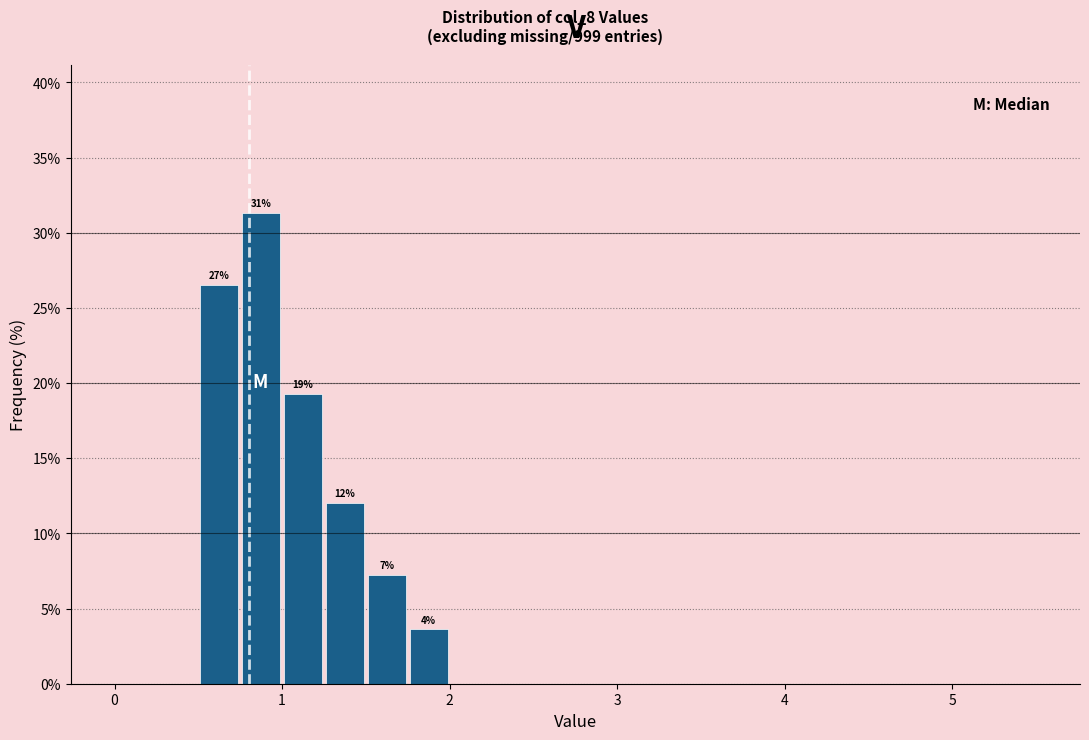

Around what value on the x-axis is the tallest bar? Give the approximate position of its centre, as read against the axis.

0.9